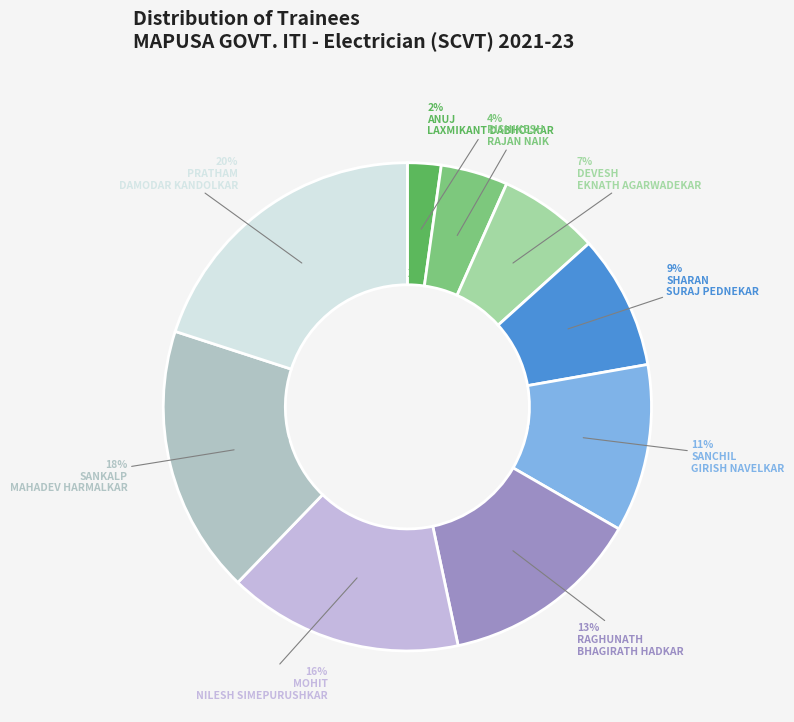

To the nearest percent, what portion does ANUJ LAXMIKANT DABHOLKAR represent?

2%